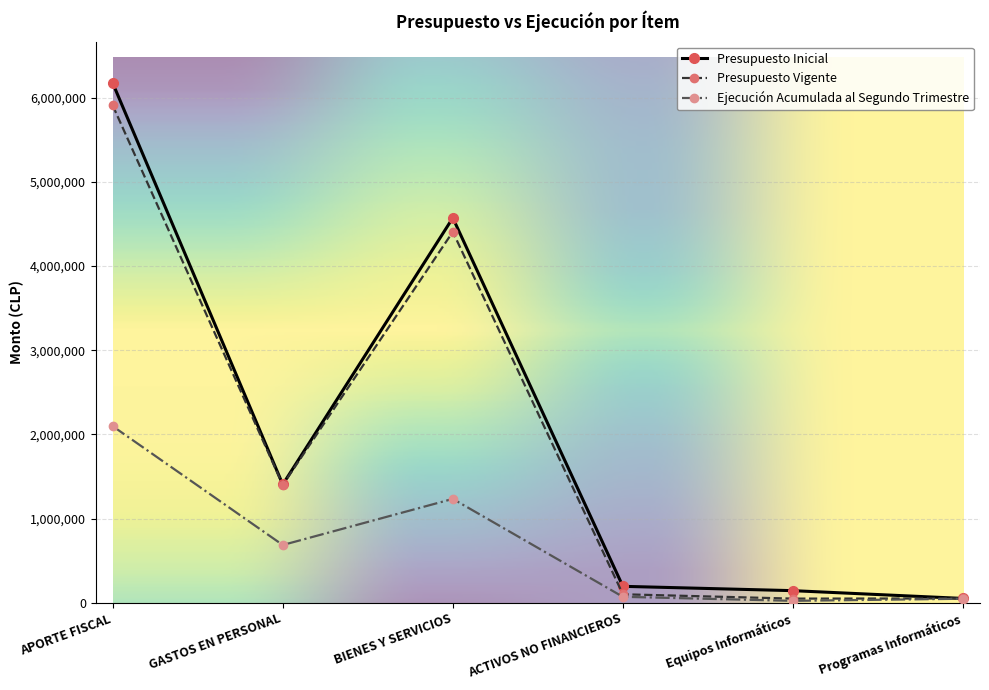

What is the maximum value shown in the chart?

6171818